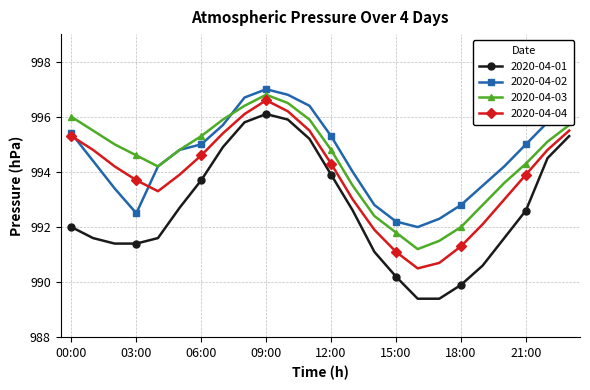

In 2020-04-04, how many points are lower than both neighbors (excluding endpoints)?

2